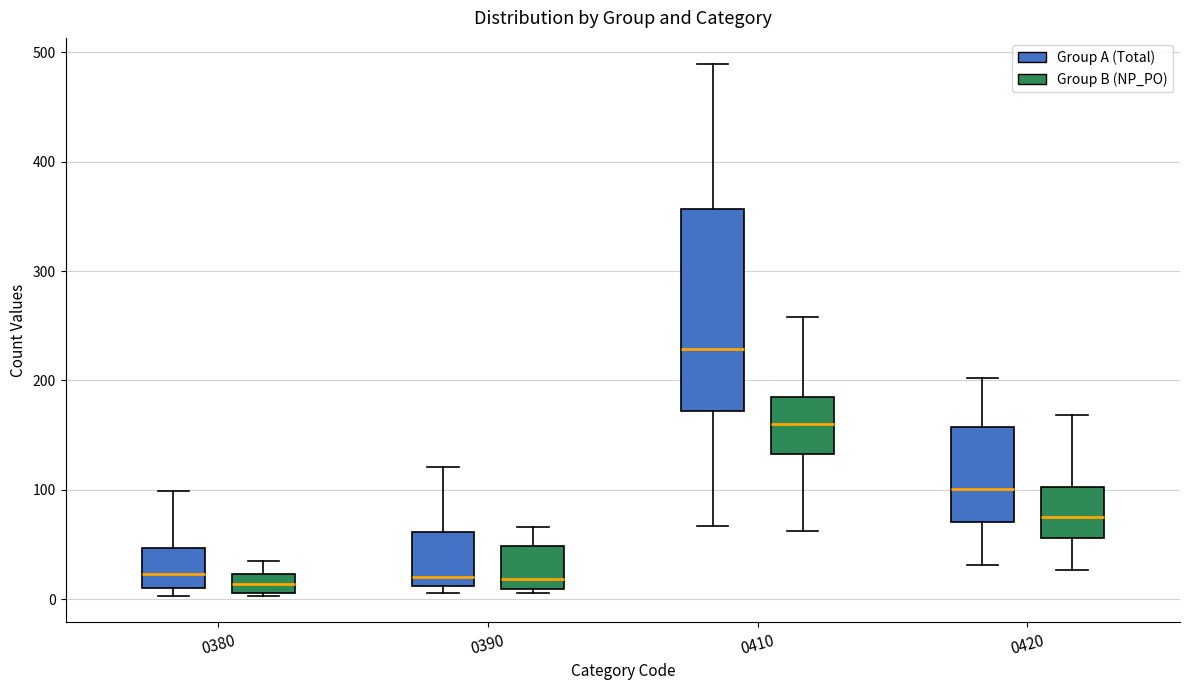

Which box's median line is the highest?

0410 (Group A (Total))